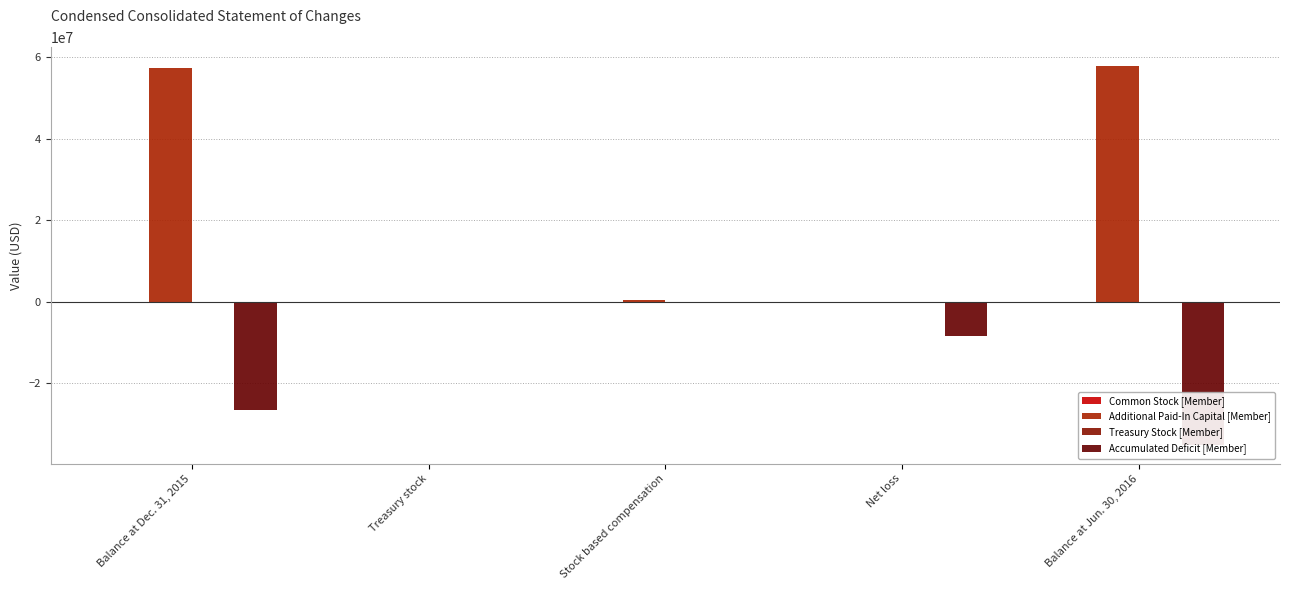

What is the minimum value shown in the chart?

-35062933